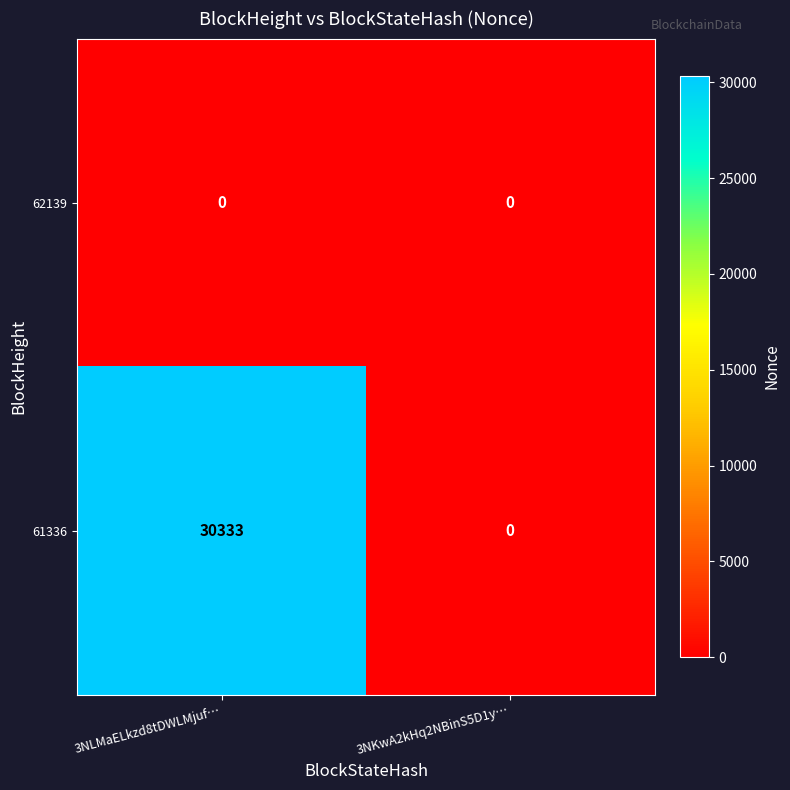

Reading left to right, what are all the values shown in this chart?

62139: 0	0
61336: 30333	0